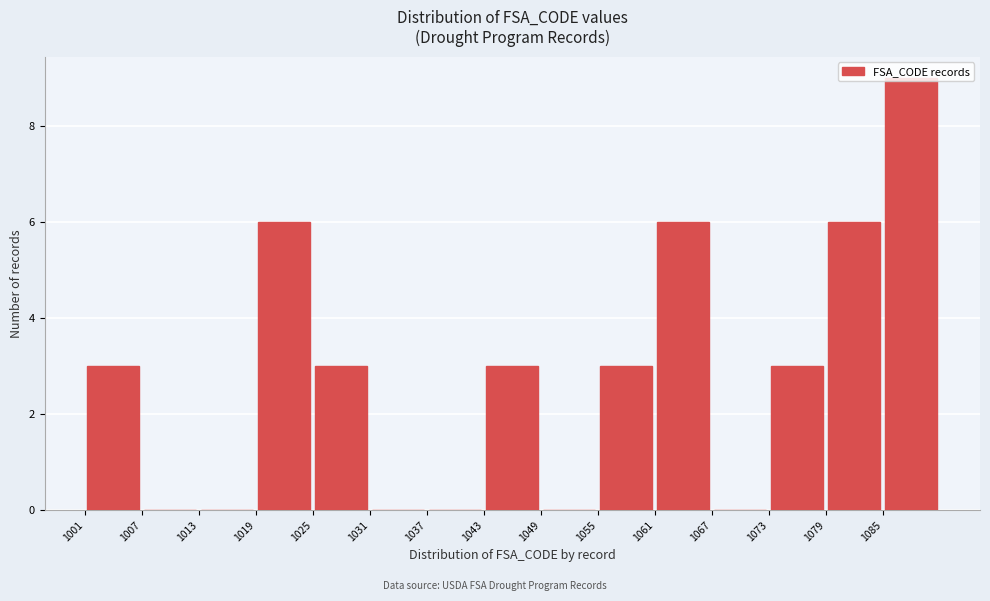

How tall is the bar that spans 1025 to 1031 on the x-axis? The values are not printed on the chart, so give them approximately, as read against the axis.

3